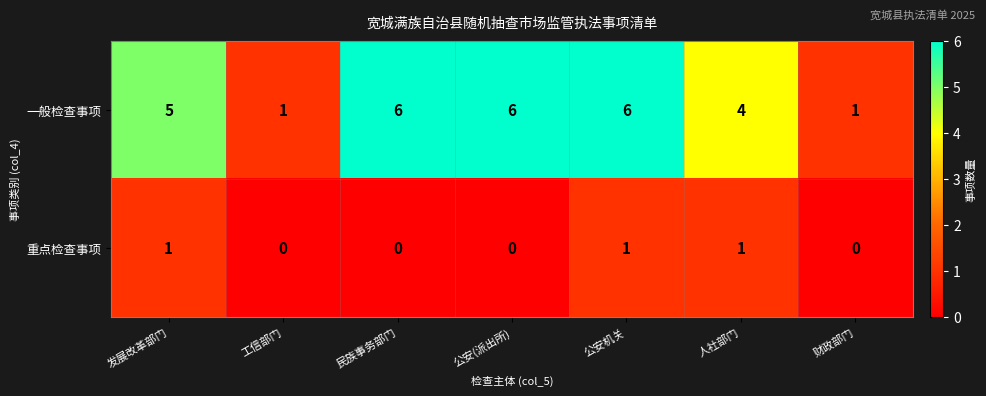

Reading left to right, what are all the values shown in this chart?

一般检查事项: 5	1	6	6	6	4	1
重点检查事项: 1	0	0	0	1	1	0